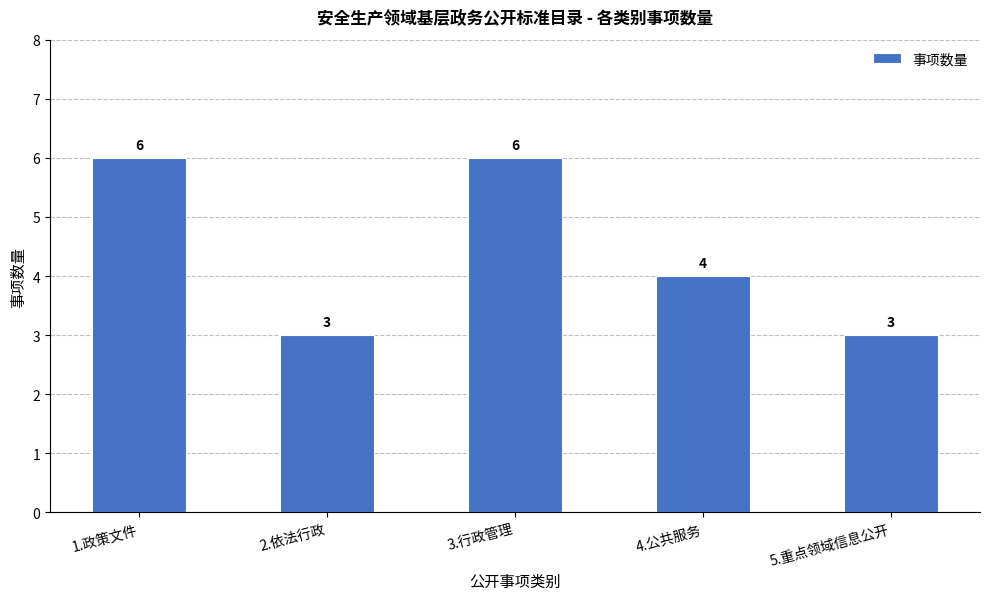

Reading left to right, transcribe all the data shown in this chart.

6	3	6	4	3